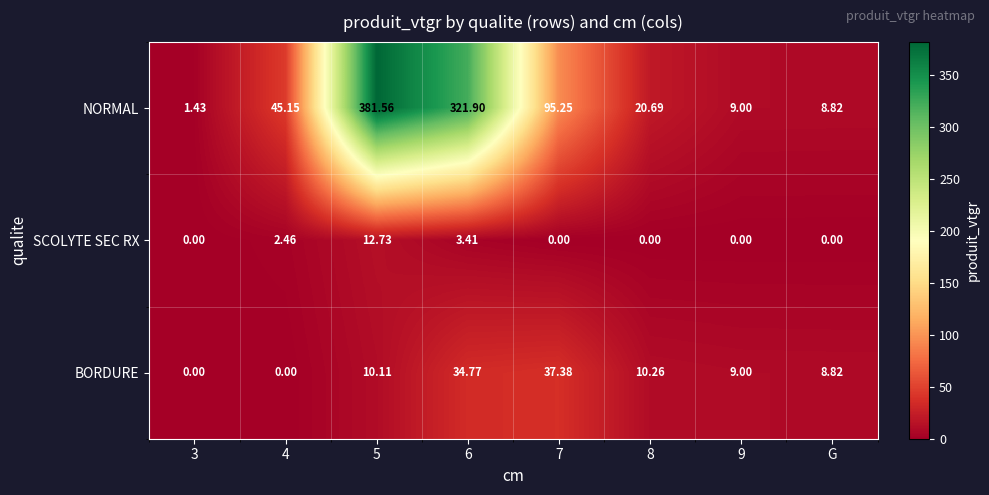

Which series has the largest total across all categories?

NORMAL